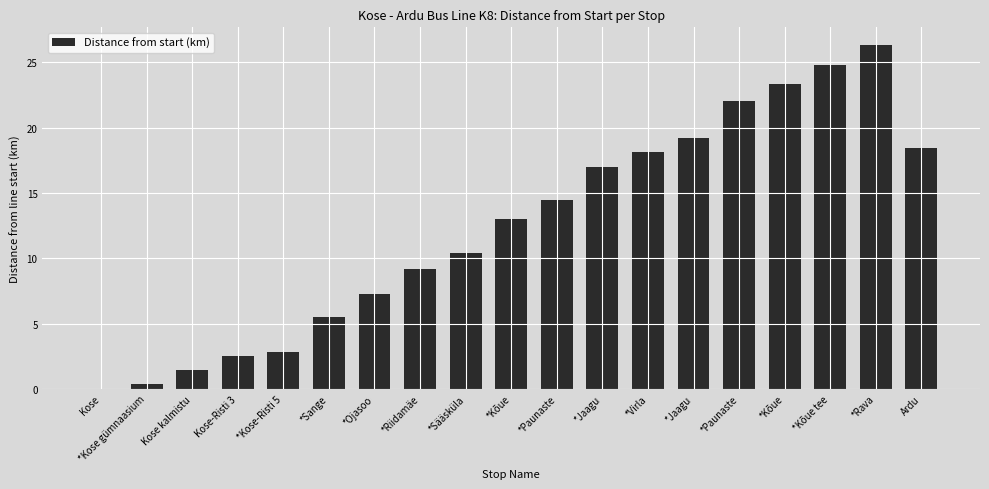

Rank the categories by value from highest to lowest.

*Rava, *Kõue tee, *Kõue, *Paunaste, *Jaagu, Ardu, *Virla, *Jaagu, *Paunaste, *Kõue, *Sääsküla, *Riidamäe, *Ojasoo, *Sange, *Kose-Risti 5, Kose-Risti 3, Kose kalmistu, *Kose gümnaasium, Kose